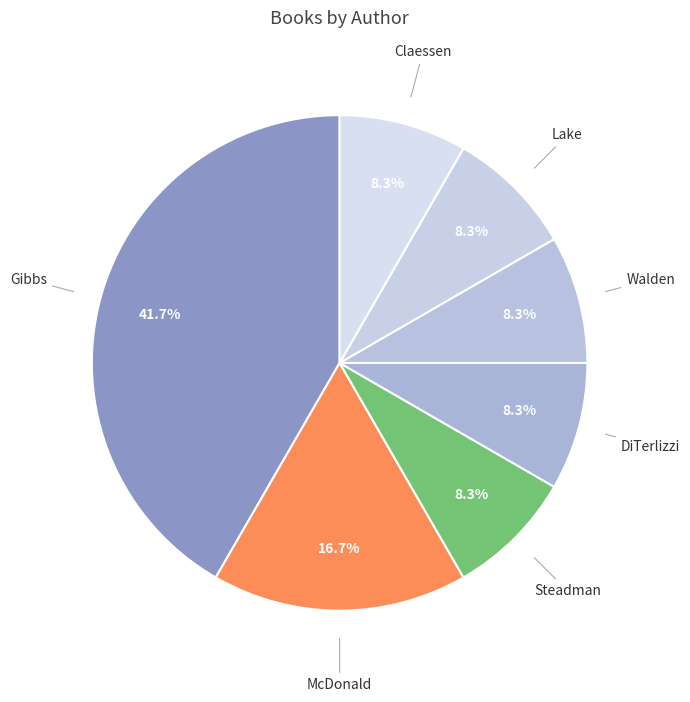

What portion of the pie excludes Walden?

91.7%